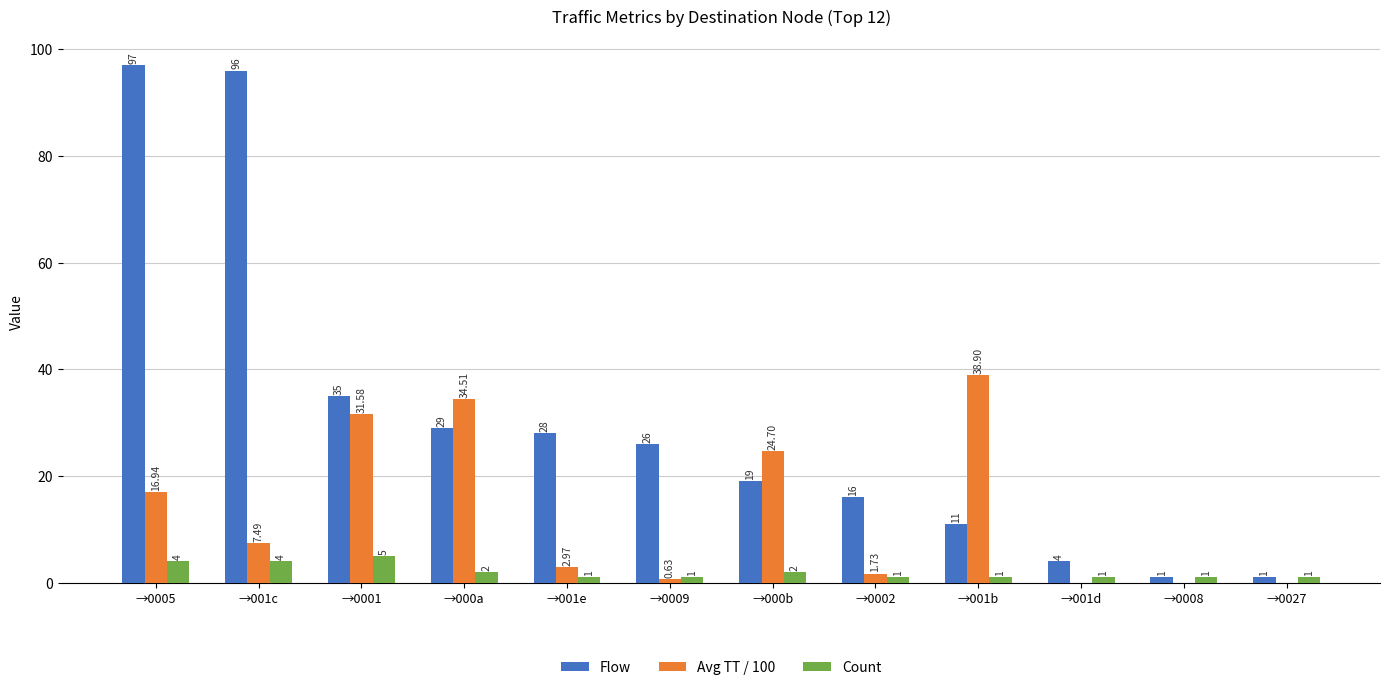

What is the spread (max minus min) of values at →0009?

25.4